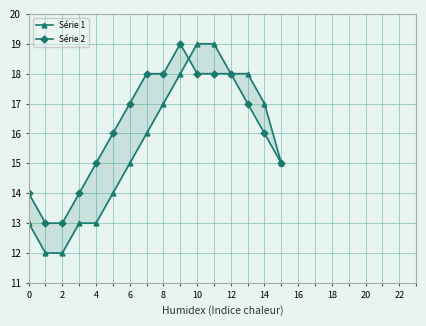

How many categories are shown in the chart?

16